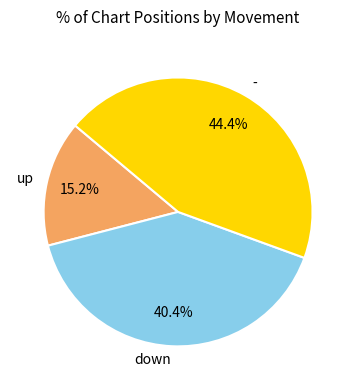

Rank the categories by value from lowest to highest.

up, down, -